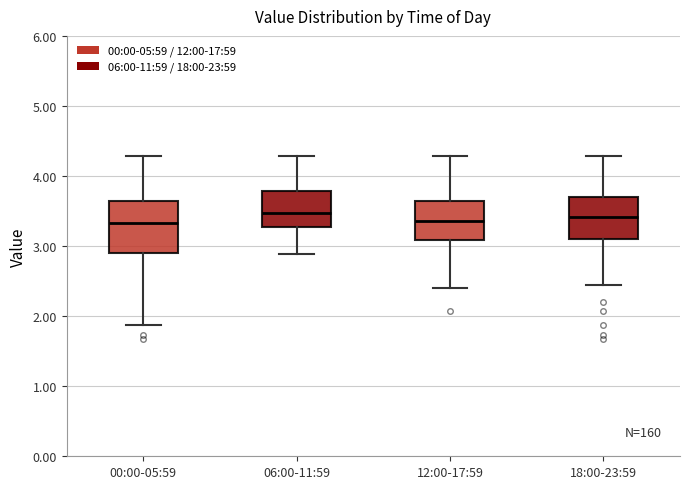

Reading left to right, transcribe this box plot: for each box, give where its median line is, the range the box spans, and where its two whiskers end, as read against the y-axis. The values are not printed on the chart, so give them approximately, as read against the axis.

00:00-05:59: median 3.3, box 2.9 to 3.6, whiskers 1.9 to 4.3
06:00-11:59: median 3.5, box 3.3 to 3.8, whiskers 2.9 to 4.3
12:00-17:59: median 3.4, box 3.1 to 3.6, whiskers 2.4 to 4.3
18:00-23:59: median 3.4, box 3.1 to 3.7, whiskers 2.5 to 4.3